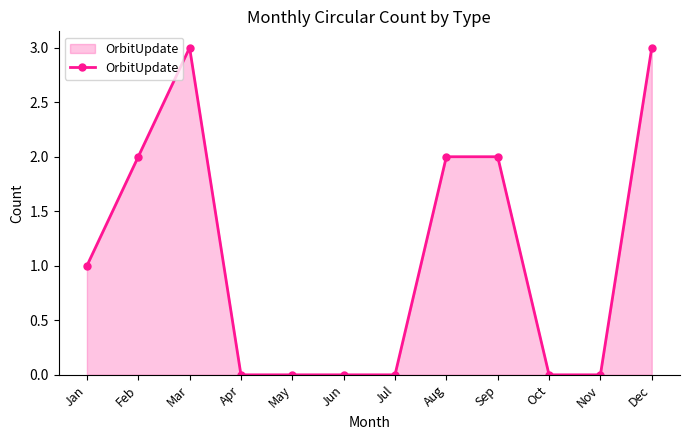

What is the difference between the maximum and minimum values?

3